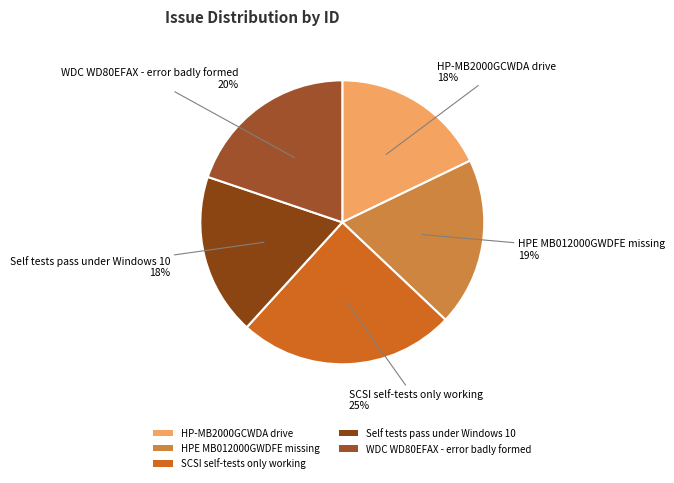

How many segments does this pie chart have?

5